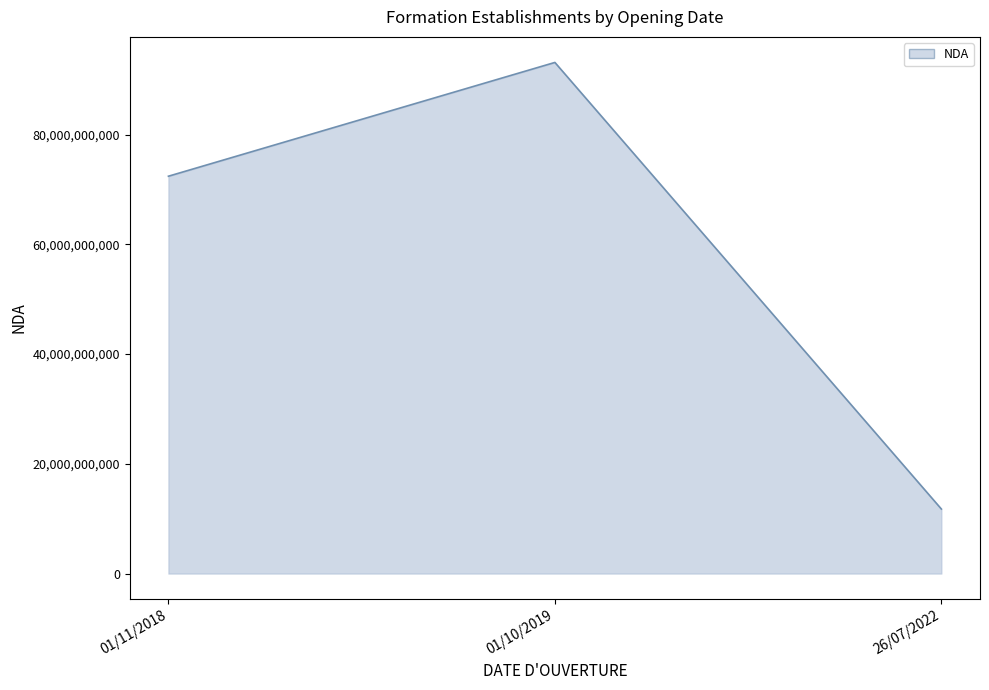

Reading left to right, transcribe all the data shown in this chart.

72400107340	93131812713	11756605975